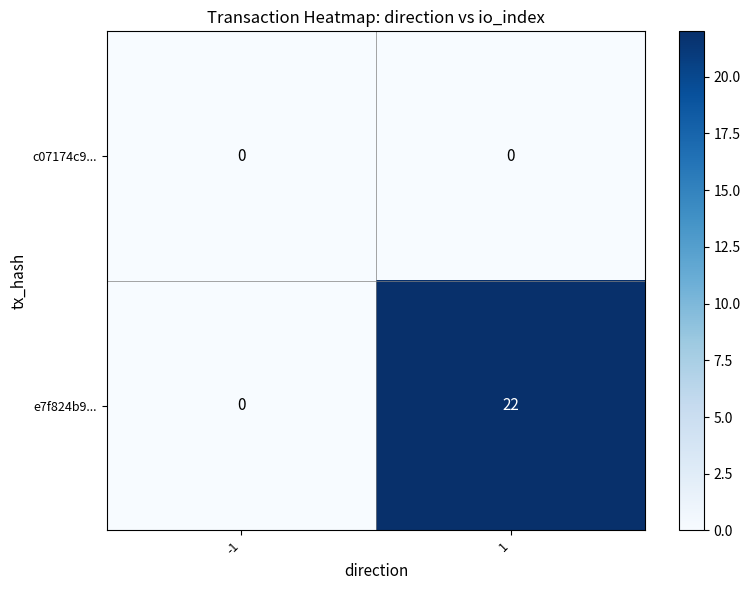

List the series in order of their overall mean, highest first.

e7f824b9..., c07174c9...